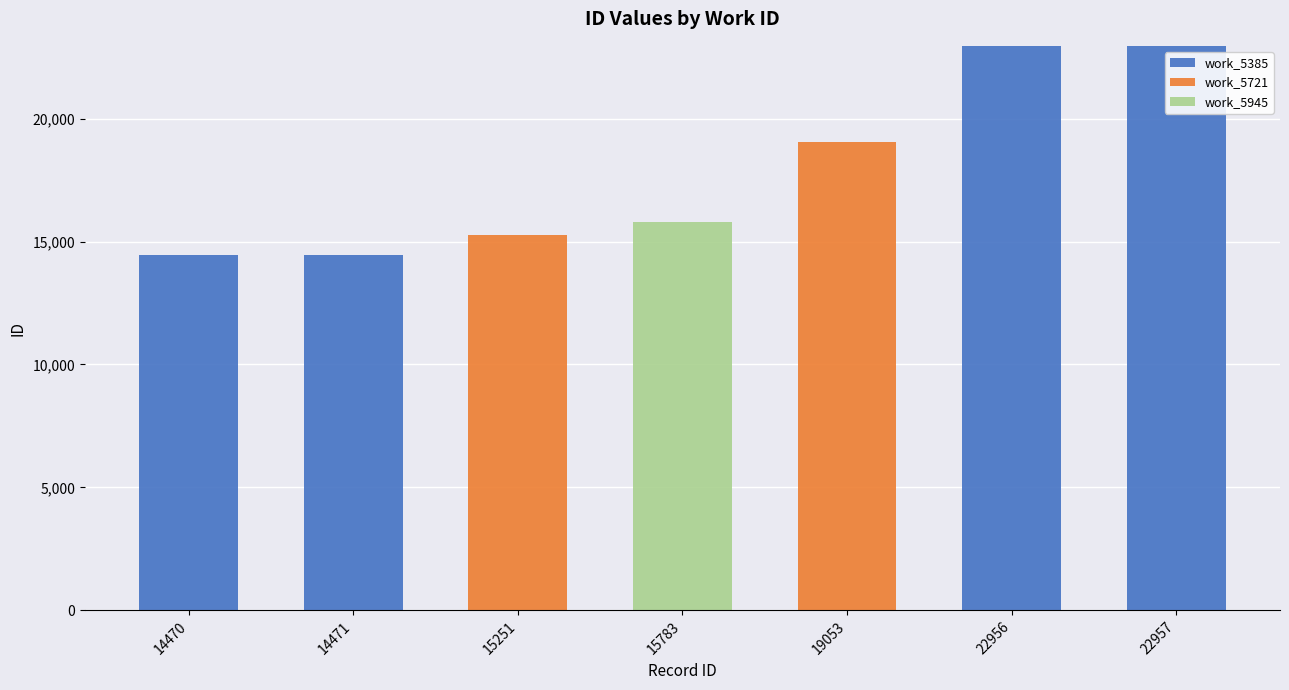

The work_5385 series shows -8514 at 15783. True or false?

False